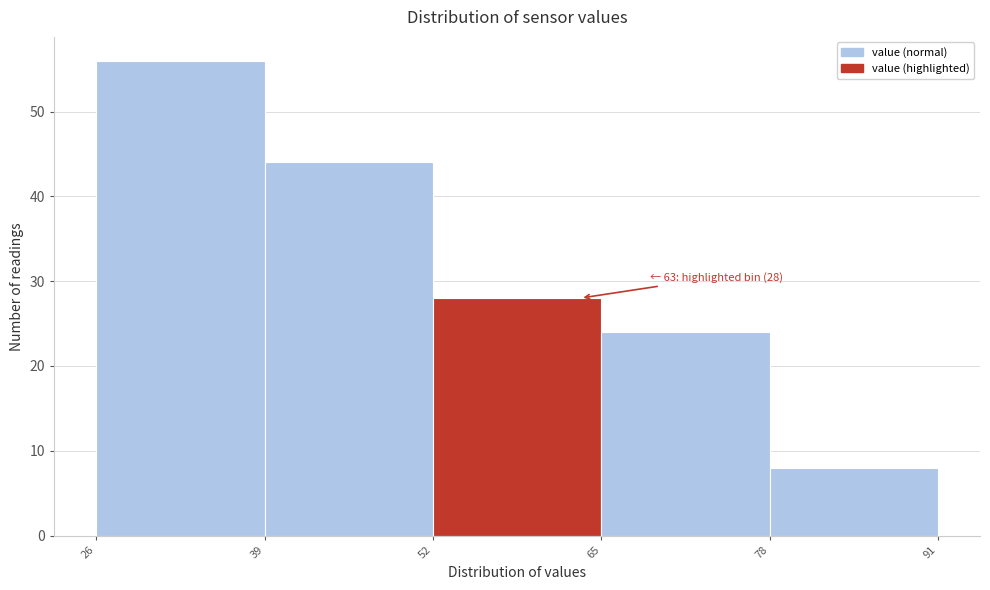

Over which range of the x-axis is the bar tallest?

26 to 39